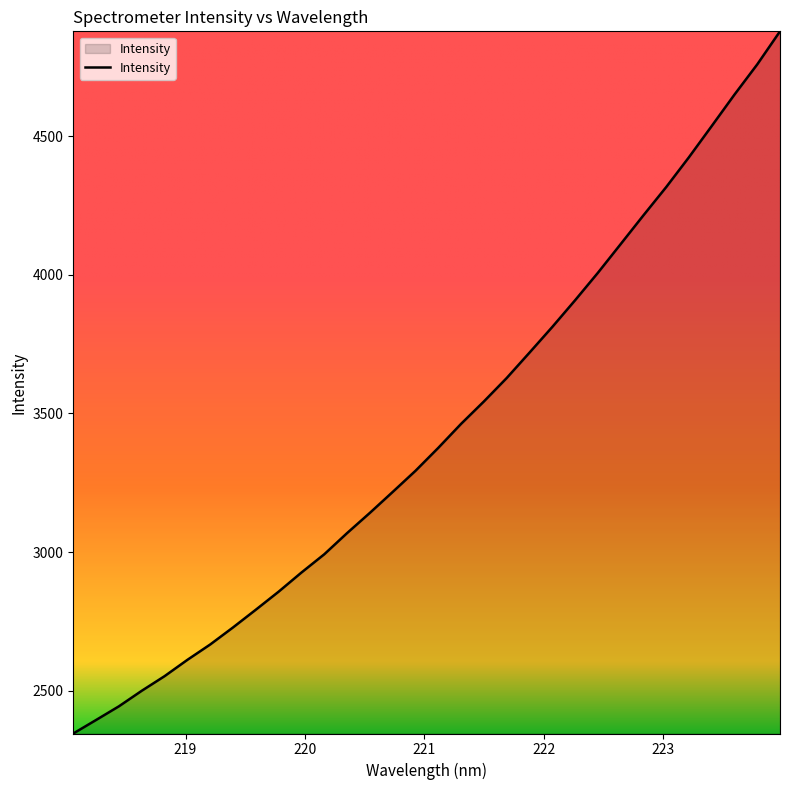

What is the greatest value displayed?

4877.6